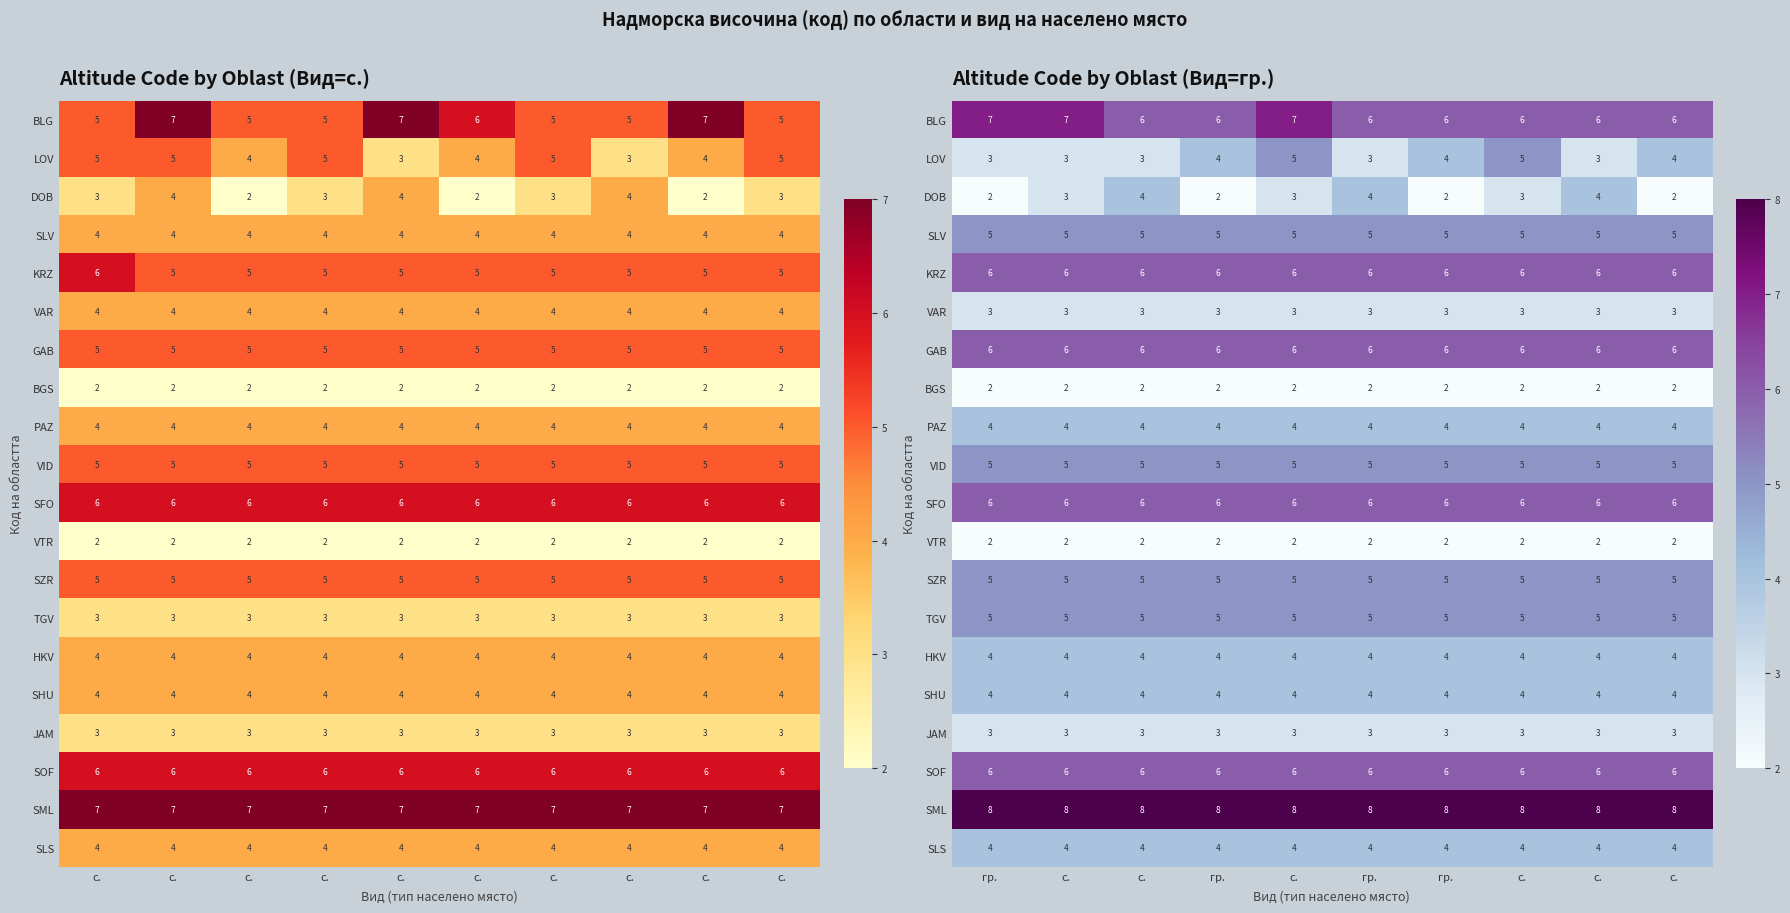

Between с. and с., which is larger?

с.